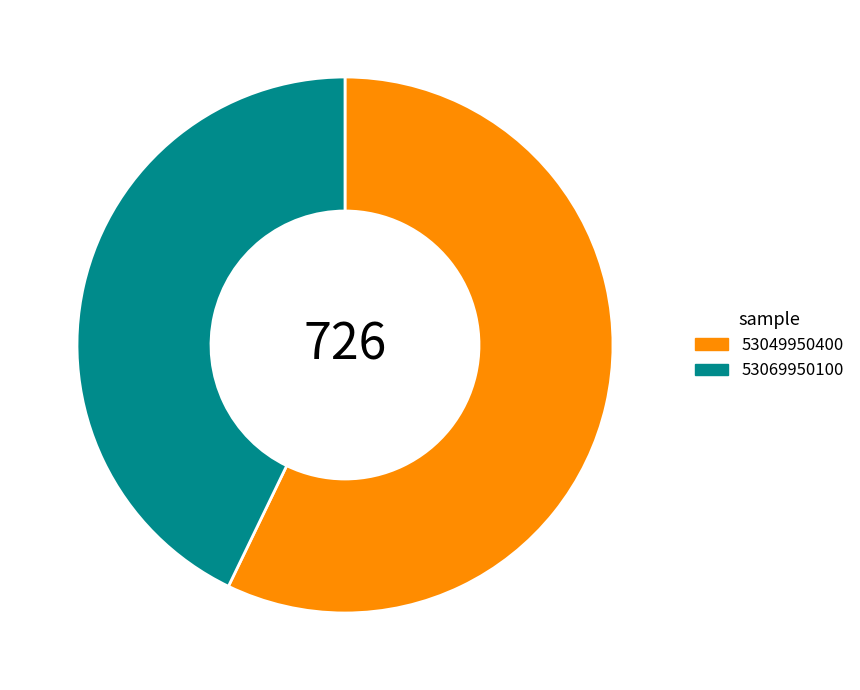

What is the majority slice?

53049950400